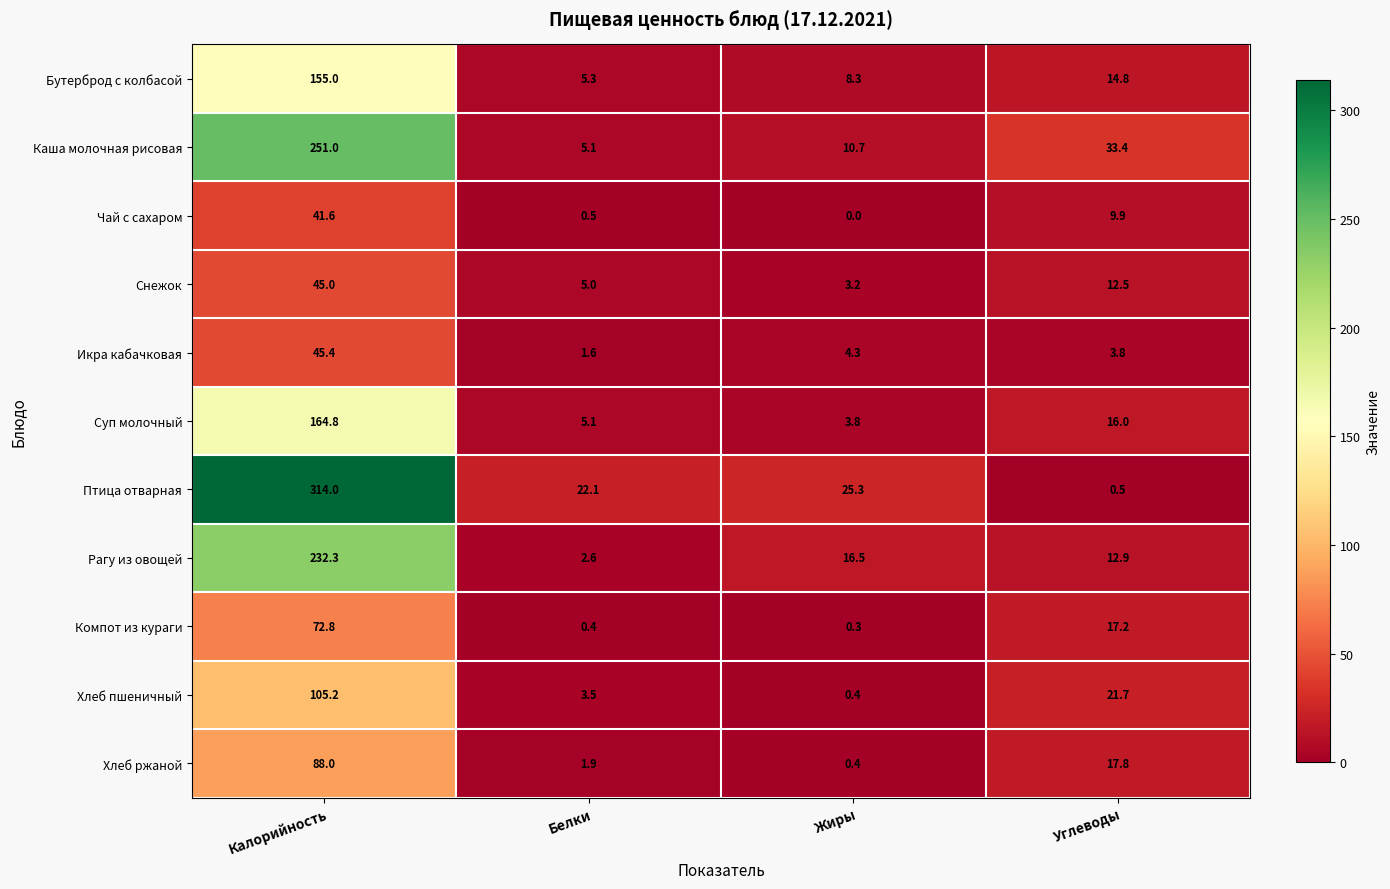

What is the sum of the Каша молочная рисовая values at Углеводы and Жиры?

44.1